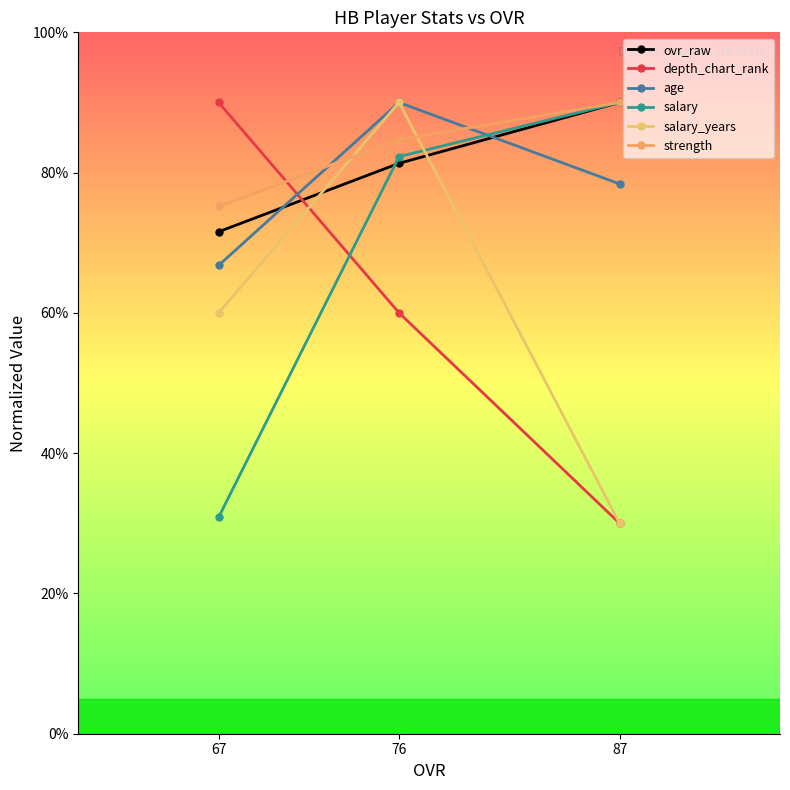

Where is depth_chart_rank nearest to the value 60?

76